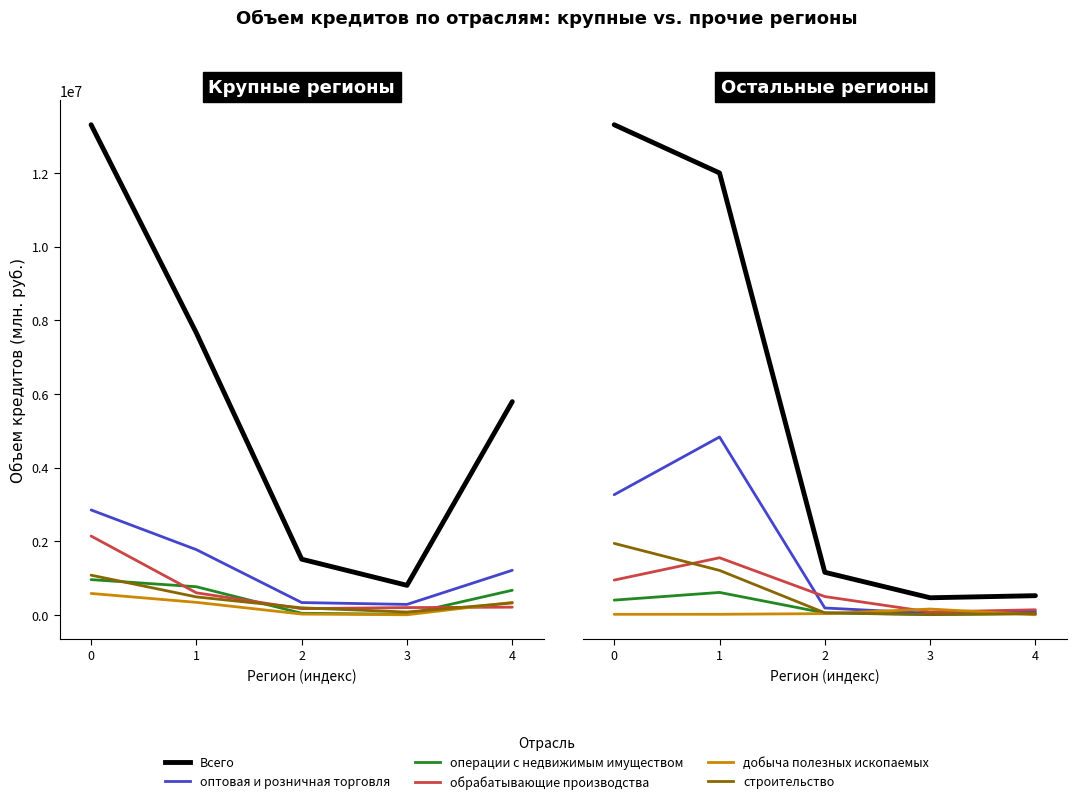

What is the value of the обрабатывающие производства point at the 3rd from the left?

44977